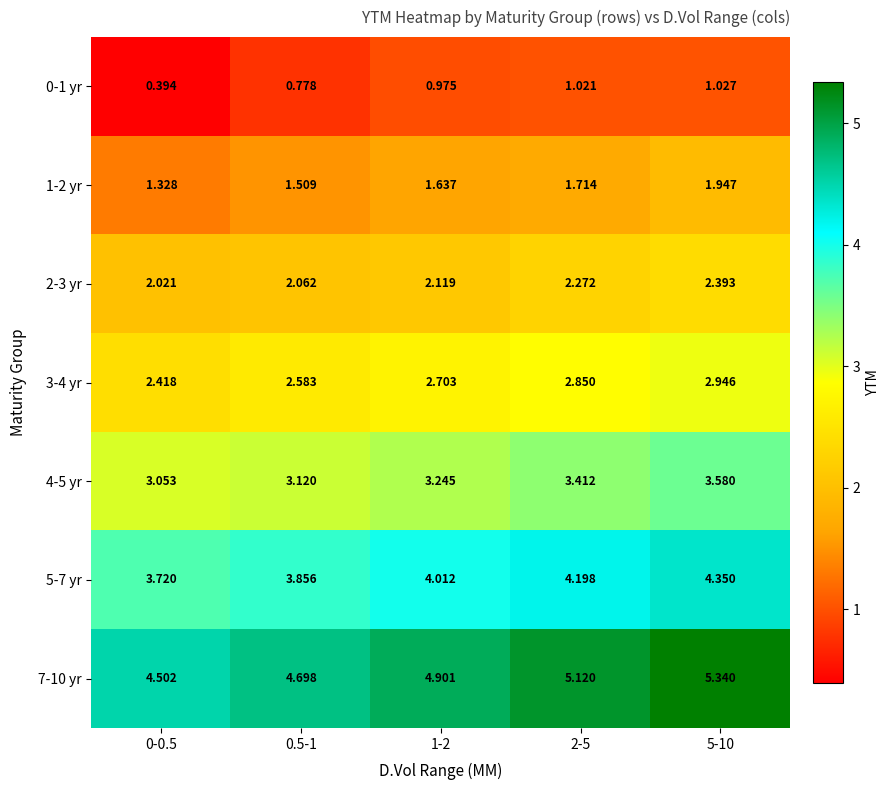

Is the value of 2-3 yr at 0-0.5 greater than the value of 1-2 yr at 5-10?

Yes